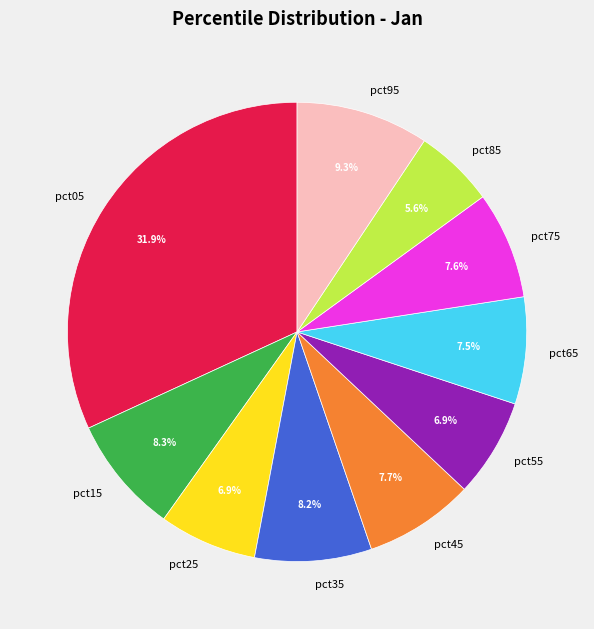

Which slice is the largest?

pct05